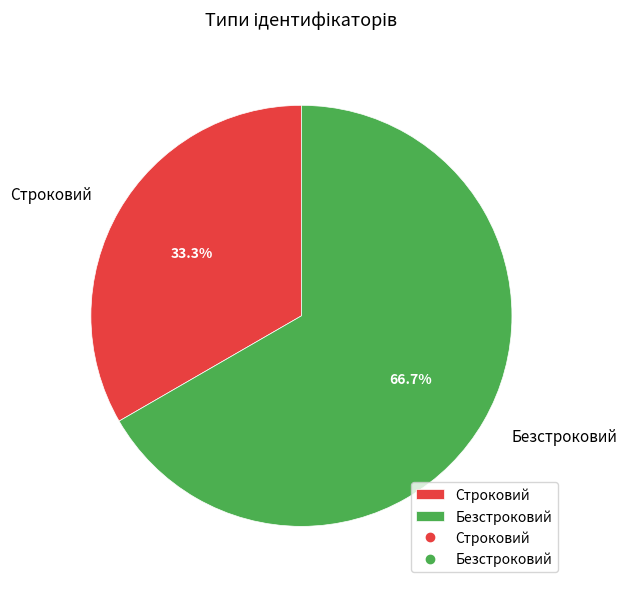

Is there a majority slice in this chart?

Yes